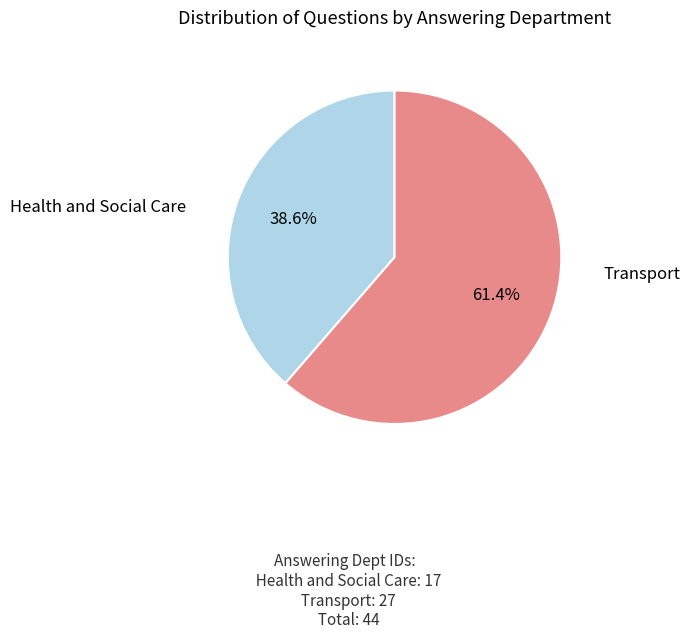

Does any single category account for the majority?

Yes